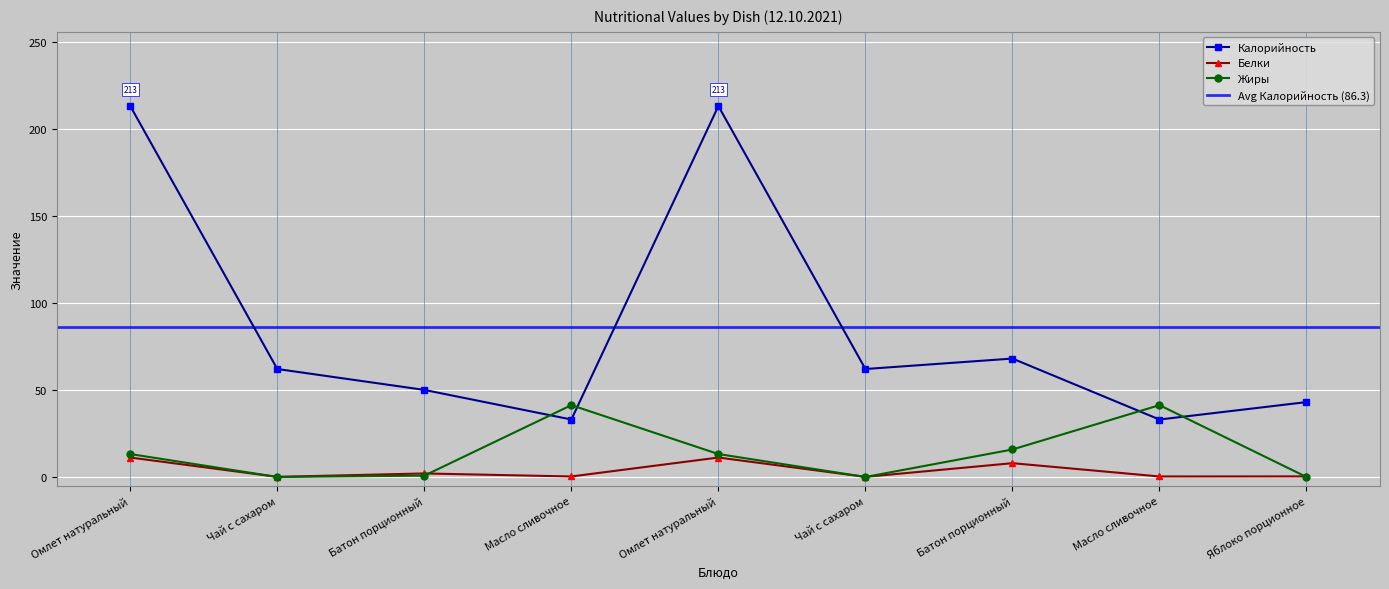

Between Масло сливочное and Омлет натуральный, which is larger?

Омлет натуральный